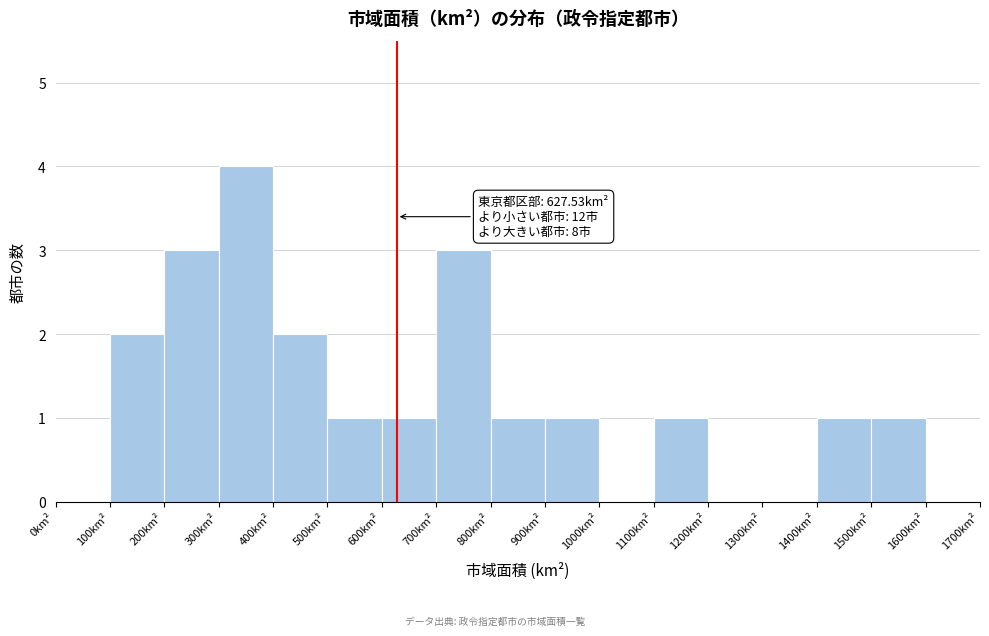

Over which range of the x-axis is the bar tallest?

300 to 400